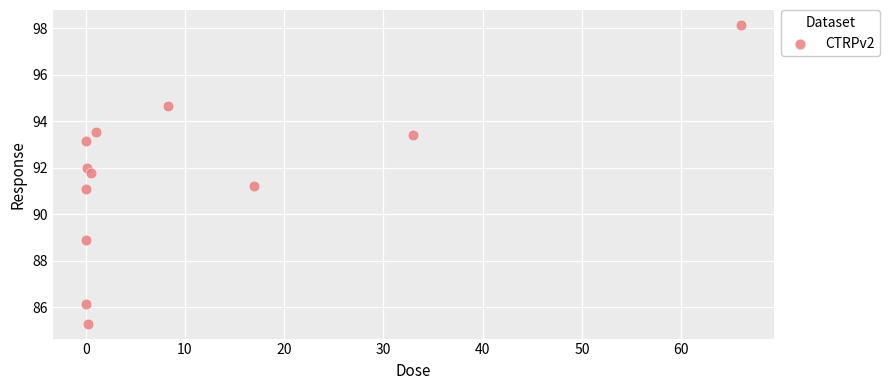

What is the average X value?

10.5